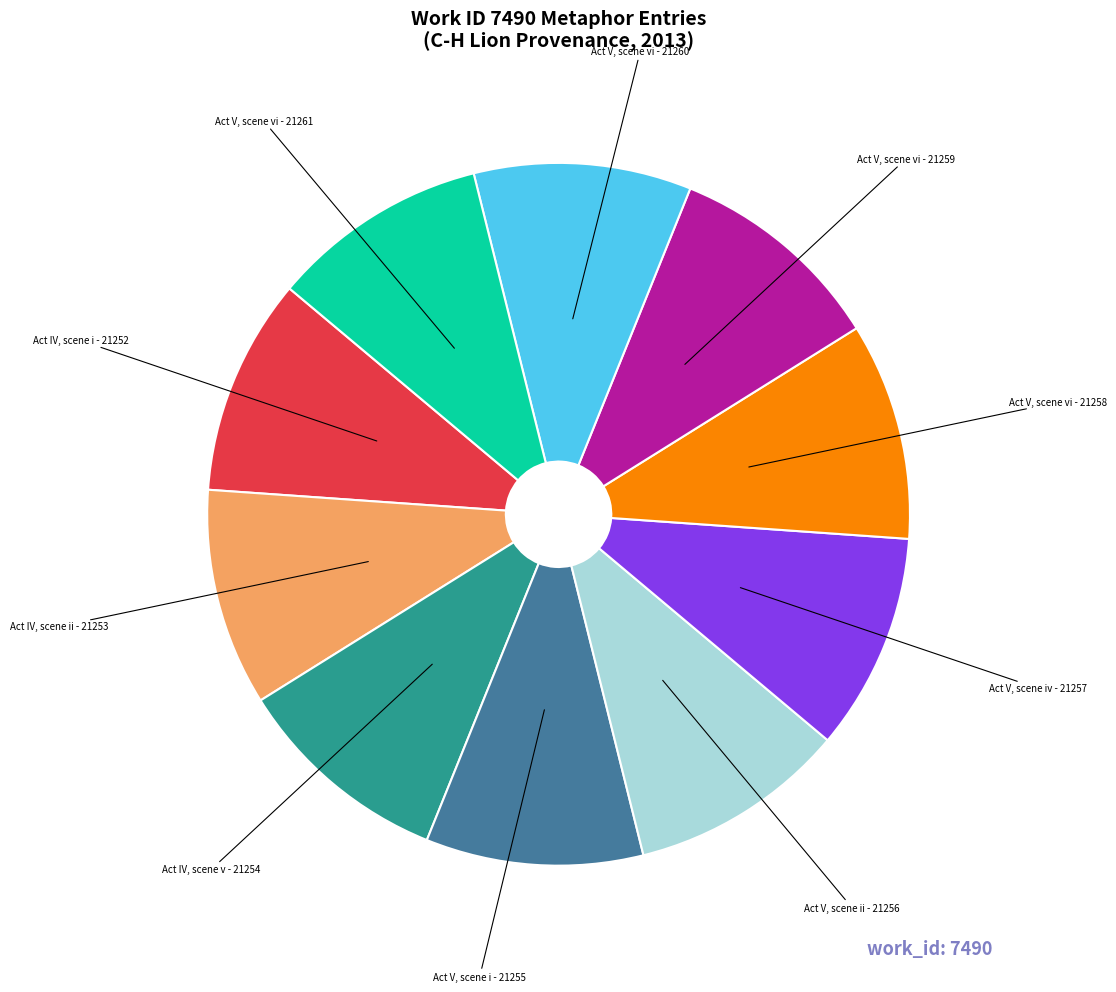

Is there a majority slice in this chart?

No